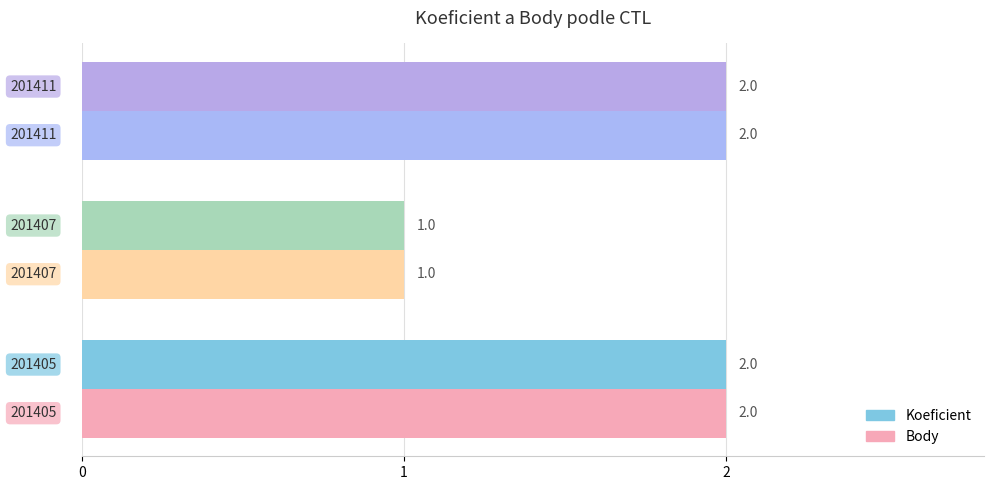

What is the sum of all Body values?

5